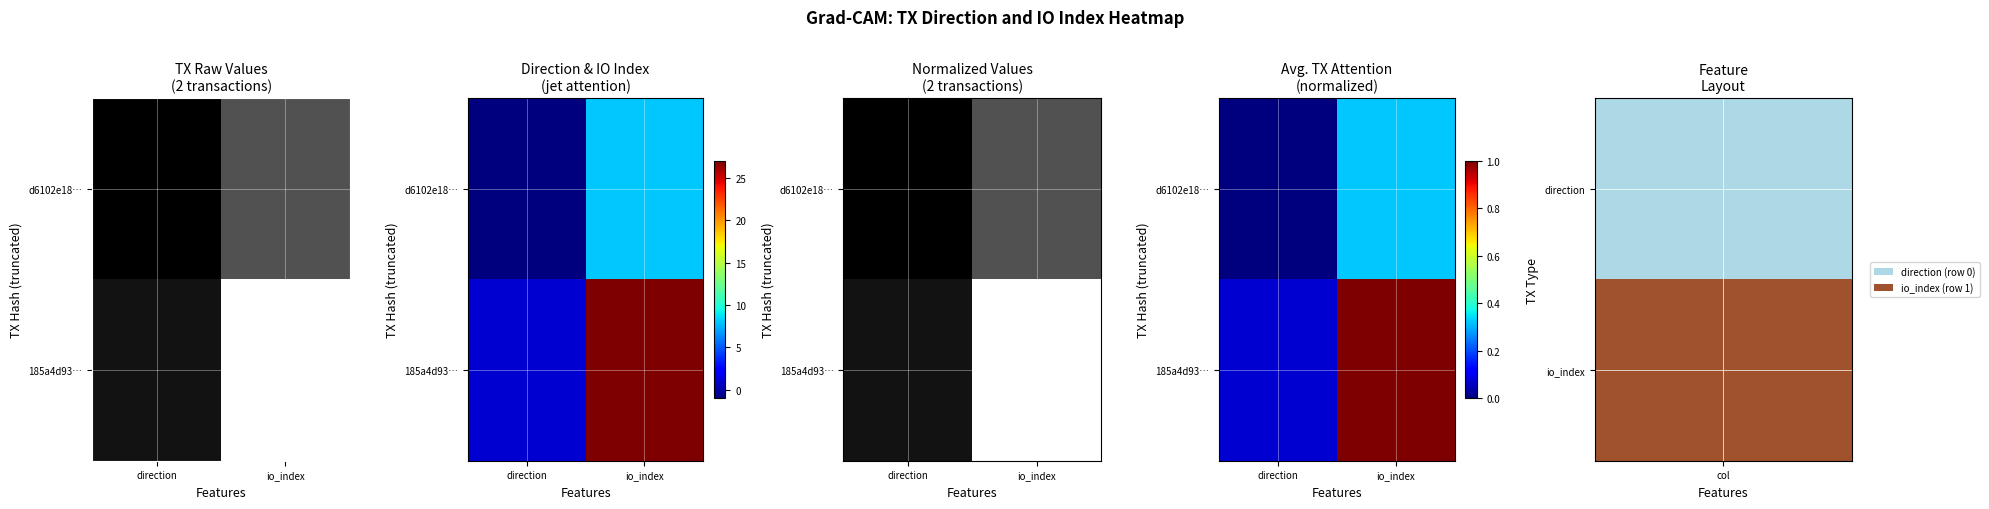

Where is d6102e18… nearest to the value 0?

direction